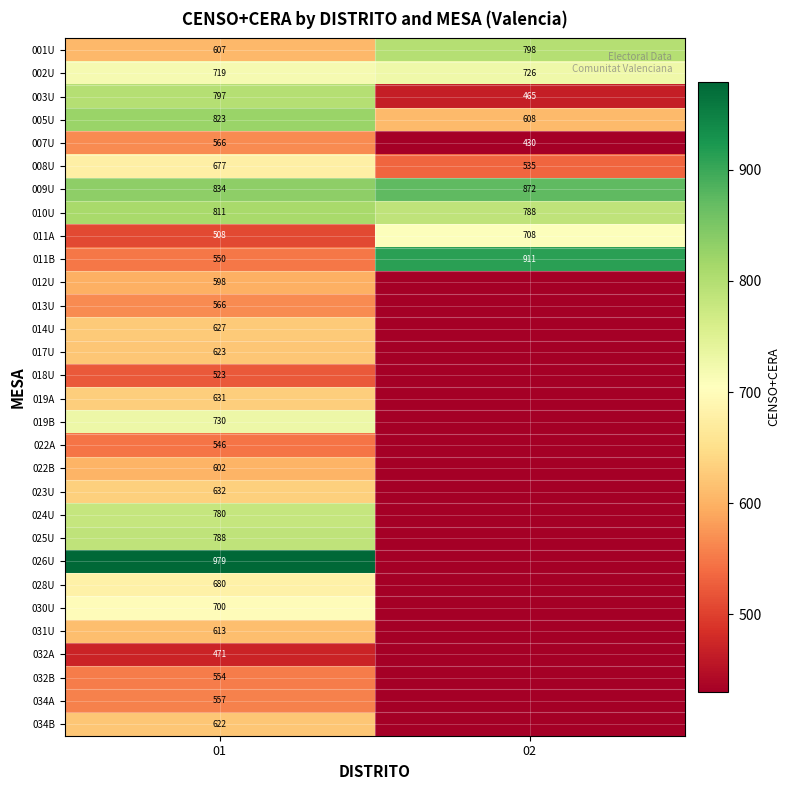

How many 011A values are between 508 and 708?

2